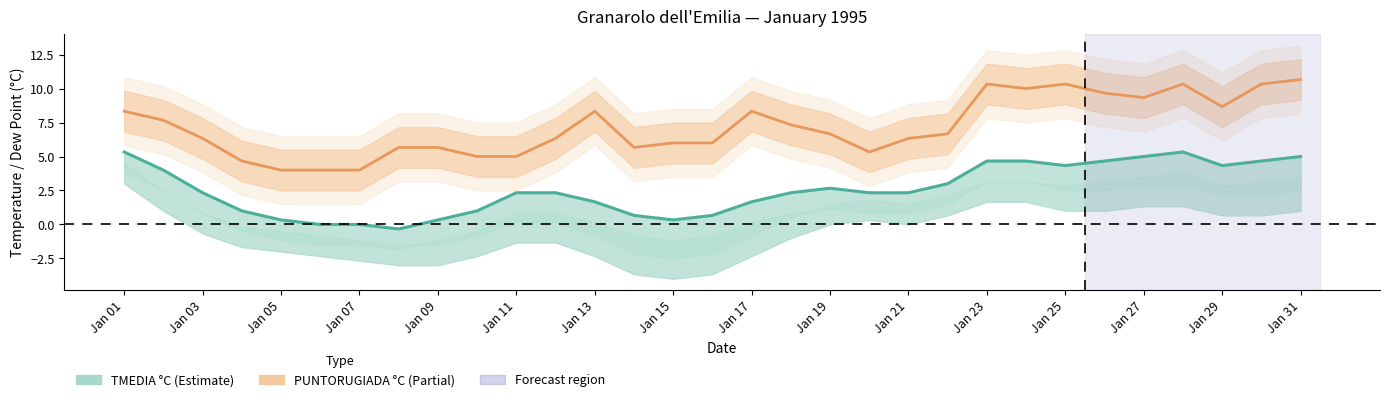

The value of PUNTORUGIADA °C at Jan 11 is 2.9. True or false?

False